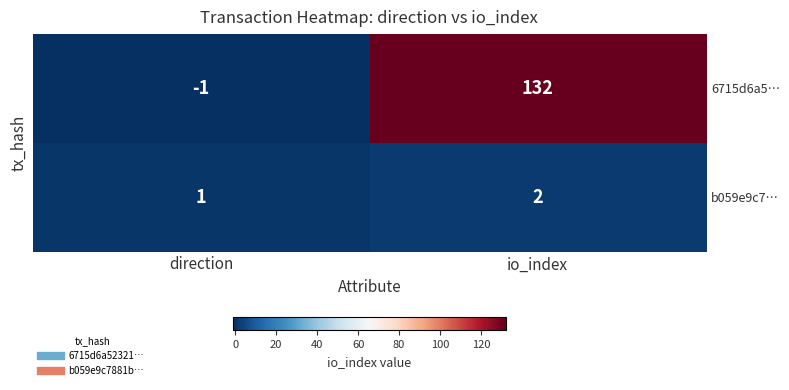

What is the sum of the b059e9c7… values at io_index and direction?

3